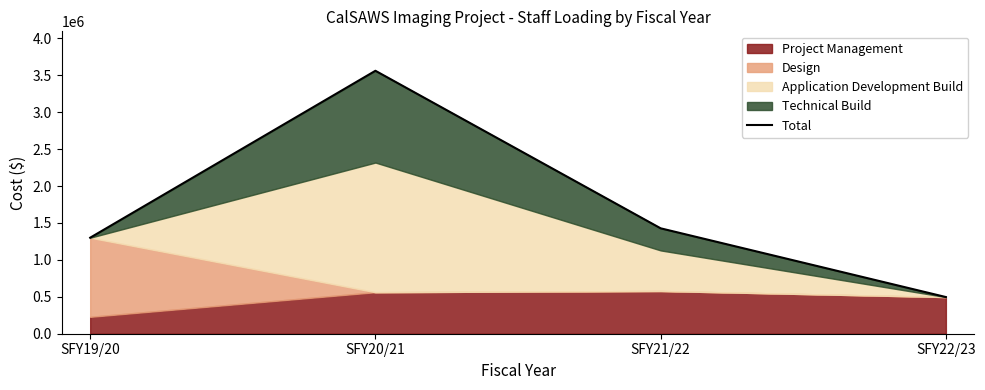

What is the label of the 2nd point from the right?

SFY21/22